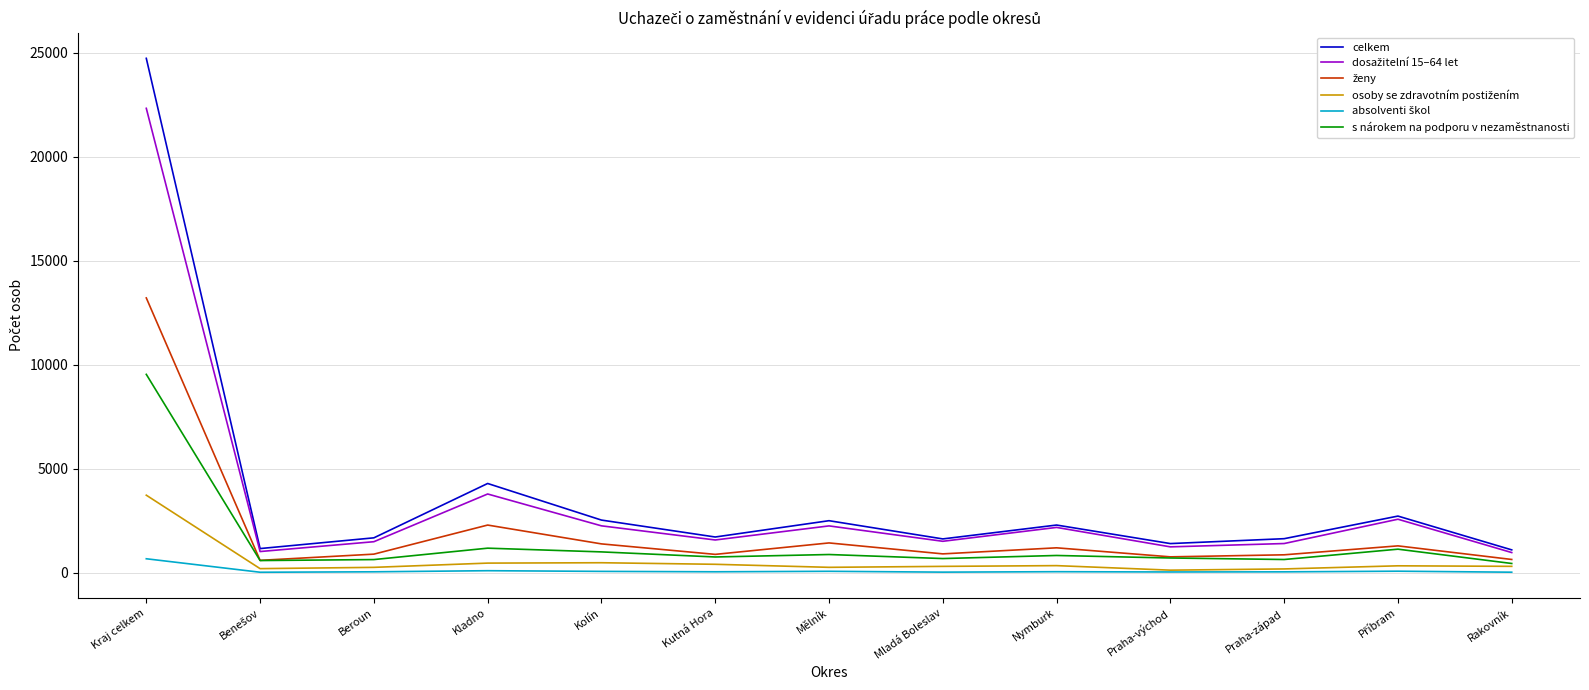

At which category does celkem reach its first local peak?

Kladno